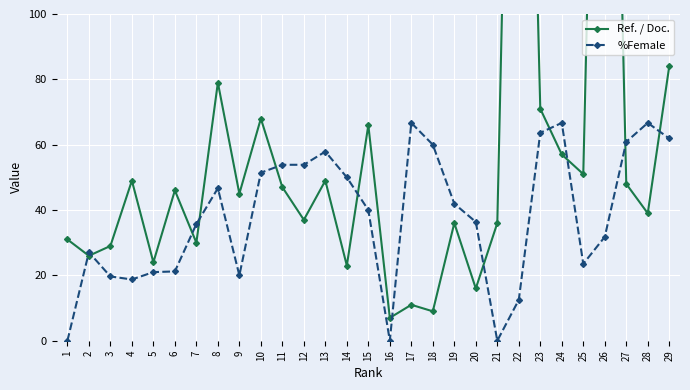

Is it true that %Female equals 63.6 at 23?

True